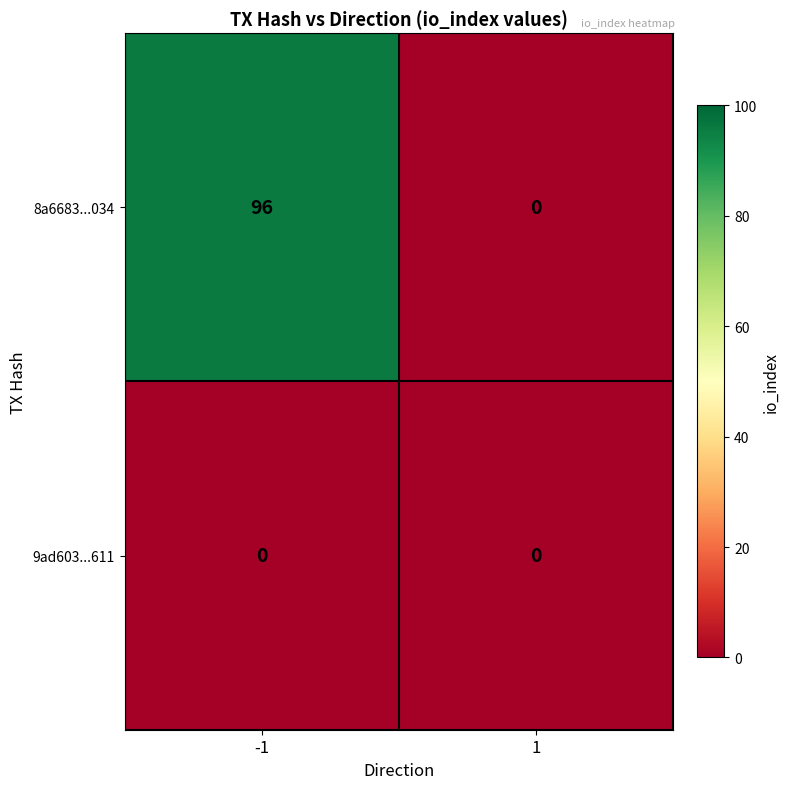

Which series has the widest spread of values?

8a6683...034